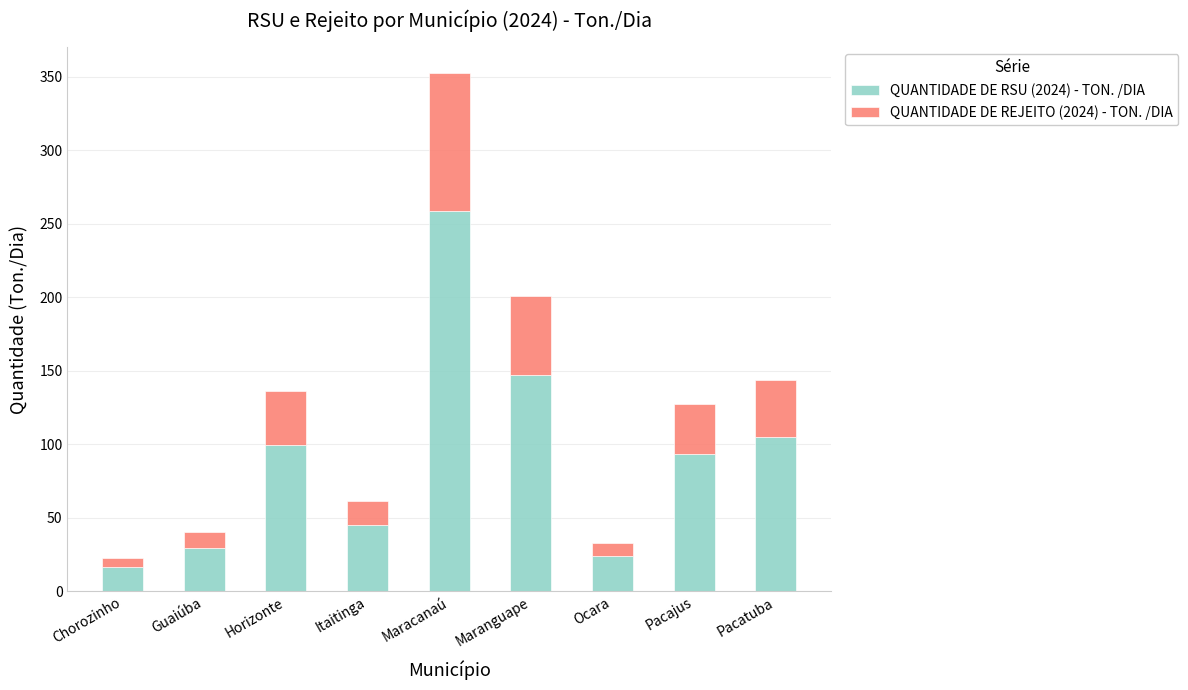

Which category has the highest value in the QUANTIDADE DE RSU (2024) - TON. /DIA series?

Maracanaú